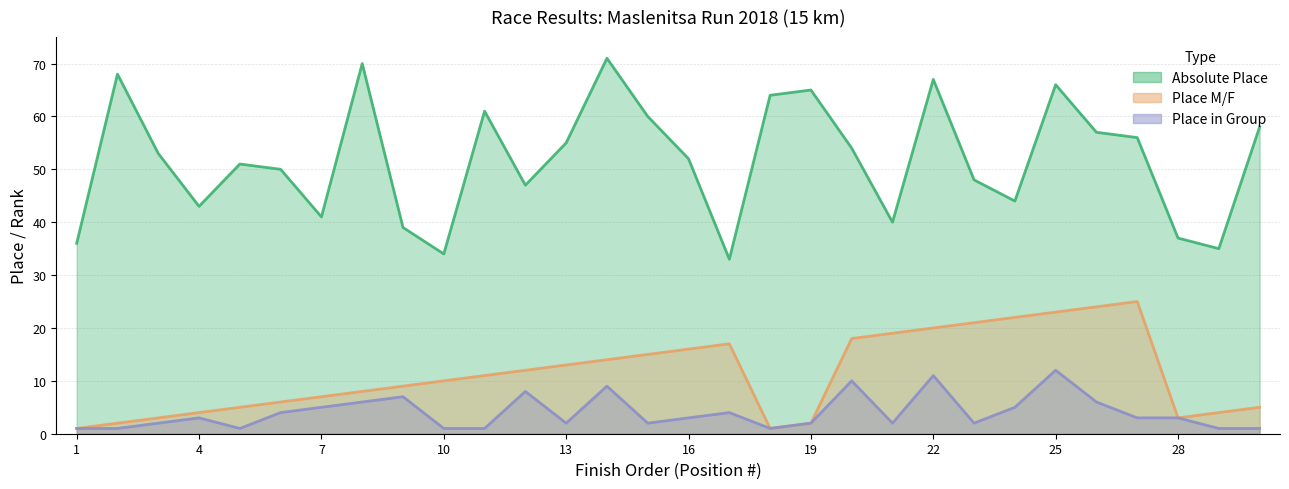

What is the average value of the Absolute Place series?

52